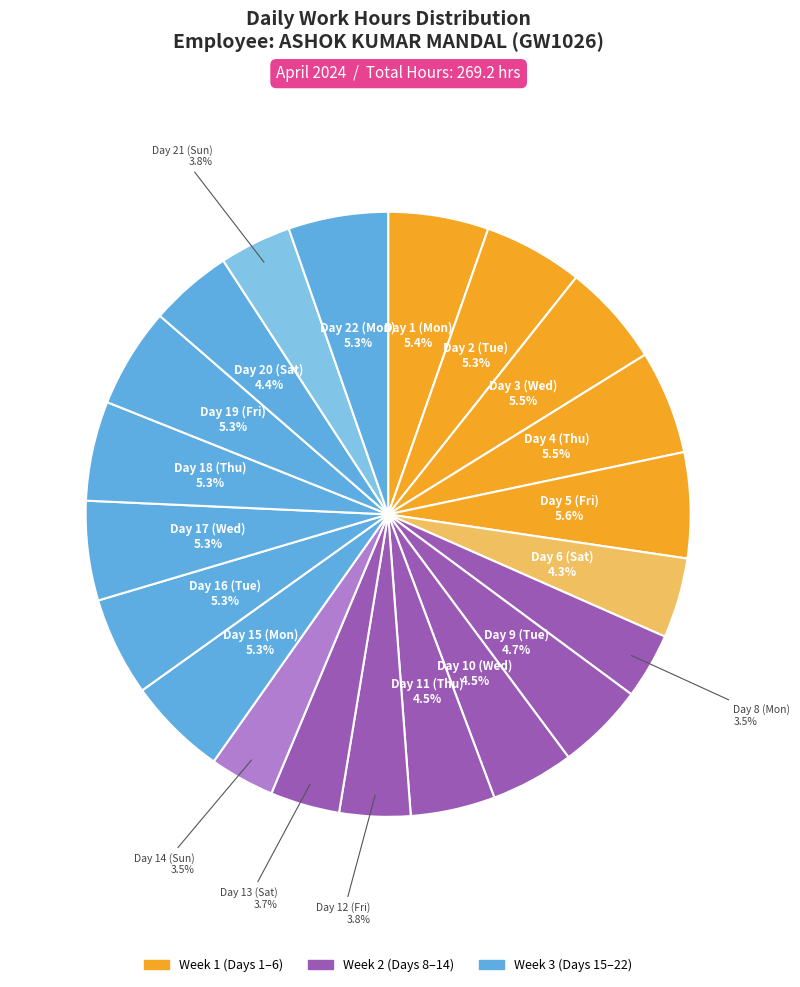

What is the ratio of the value at Day 17 (Wed) to the value at Day 4 (Thu)?

1.0